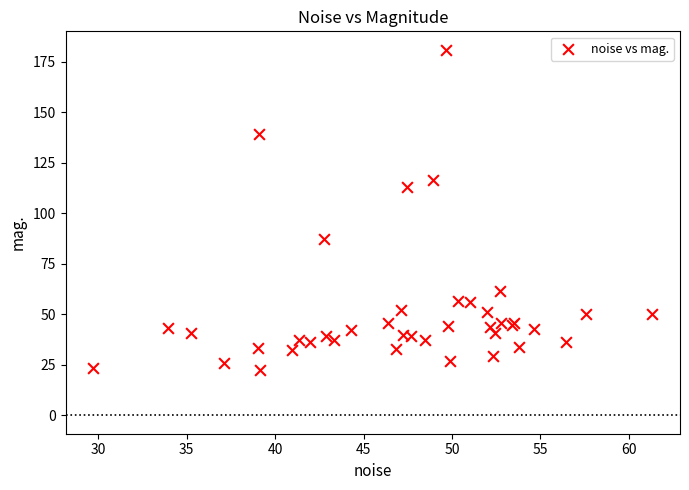

What Y value in the scatter plot is closest to 101?

112.8